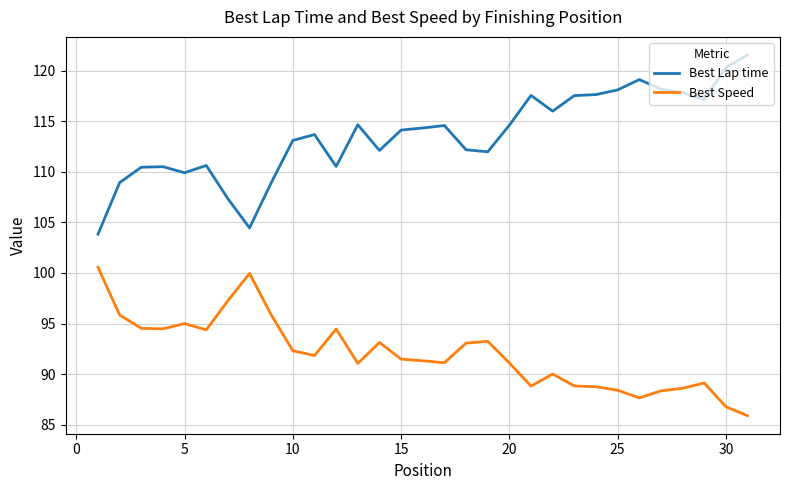

What is the difference between the maximum and minimum values in the Best Lap time series?

17.7